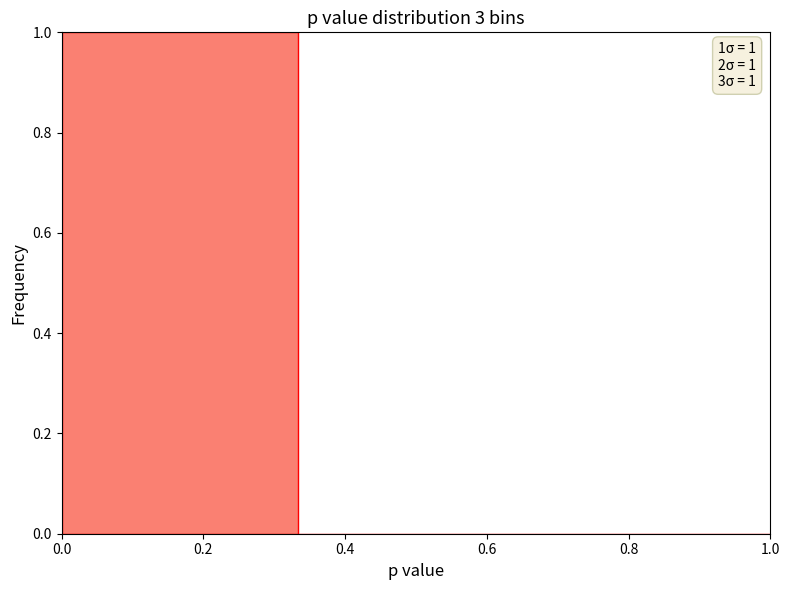

Which range on the x-axis has the tallest bar?

0.00 to 0.34